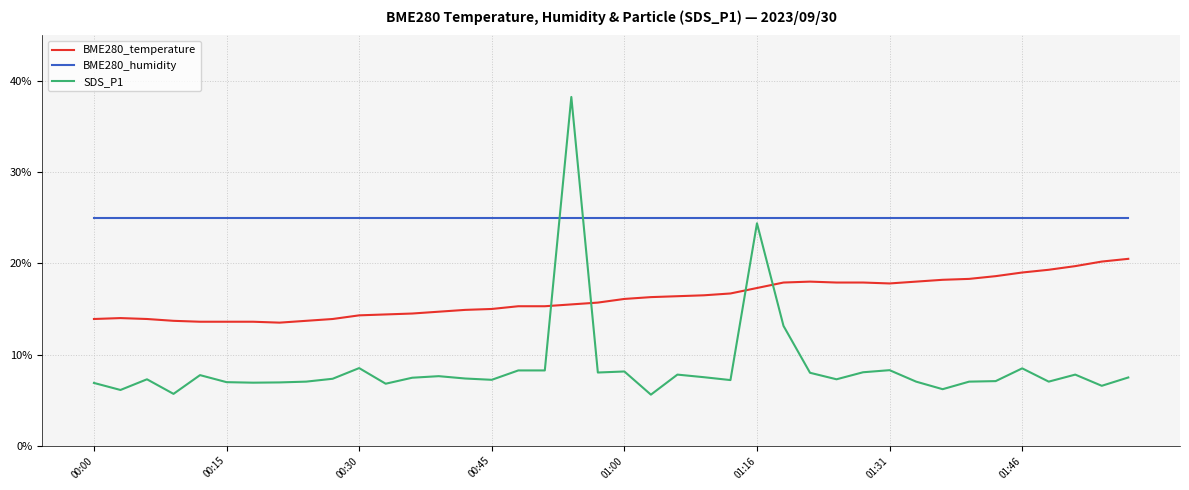

List the series in order of their overall mean, highest first.

BME280_humidity, BME280_temperature, SDS_P1